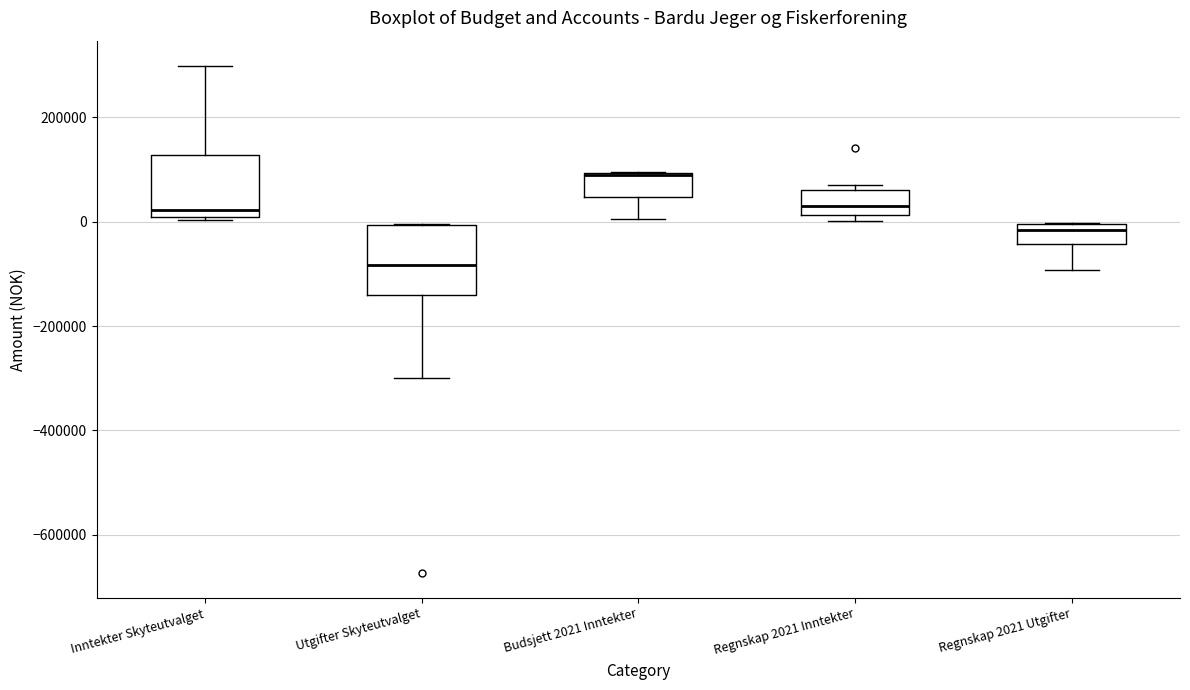

Where does the lower whisker of the box for Regnskap 2021 Utgifter end on the y-axis? The values are not printed on the chart, so give them approximately, as read against the axis.

-100000